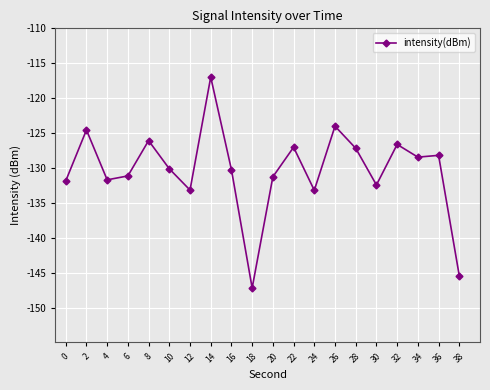

Is it true that the value at 20 is -50.3?

False